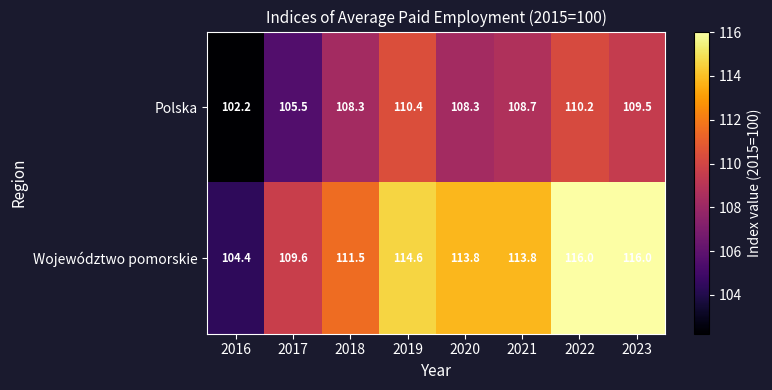

At 2017, list the series in order from smallest to largest.

Polska, Województwo pomorskie